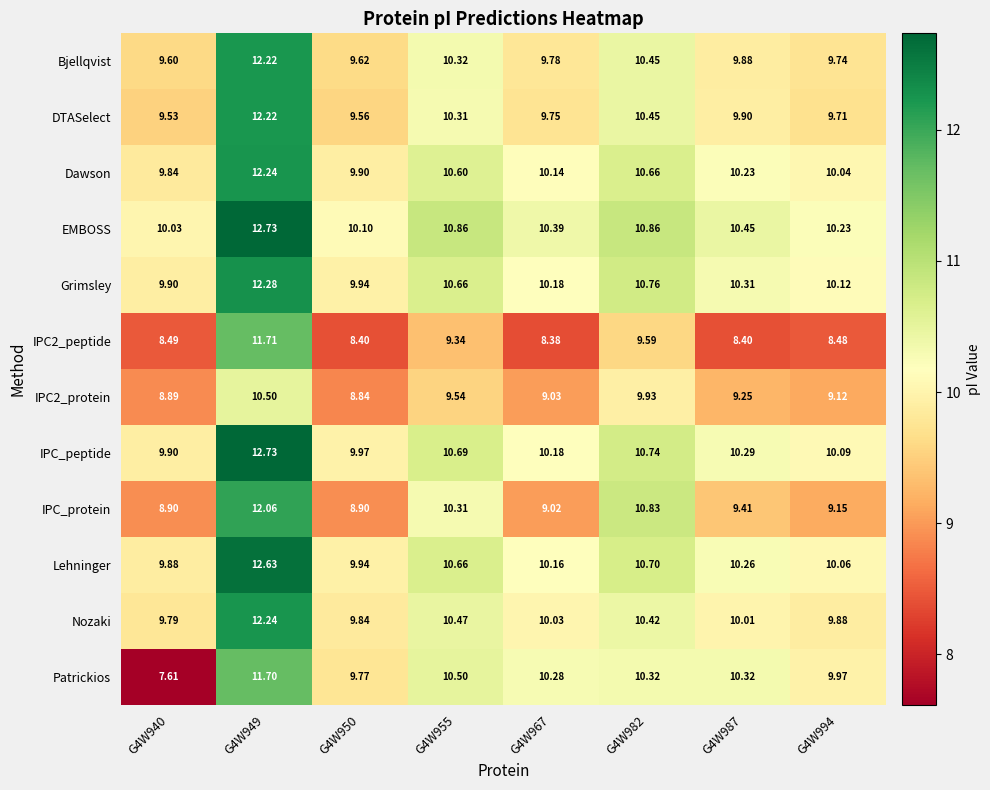

Which series has the largest range (max minus min)?

Patrickios